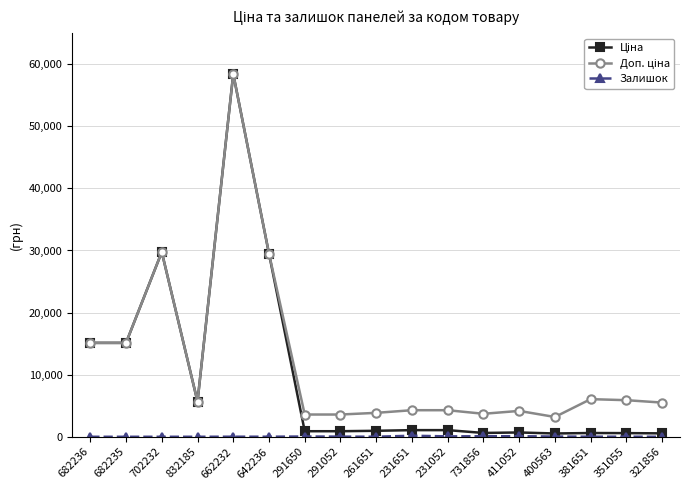

At which category is the sum across all series the highest?

662232